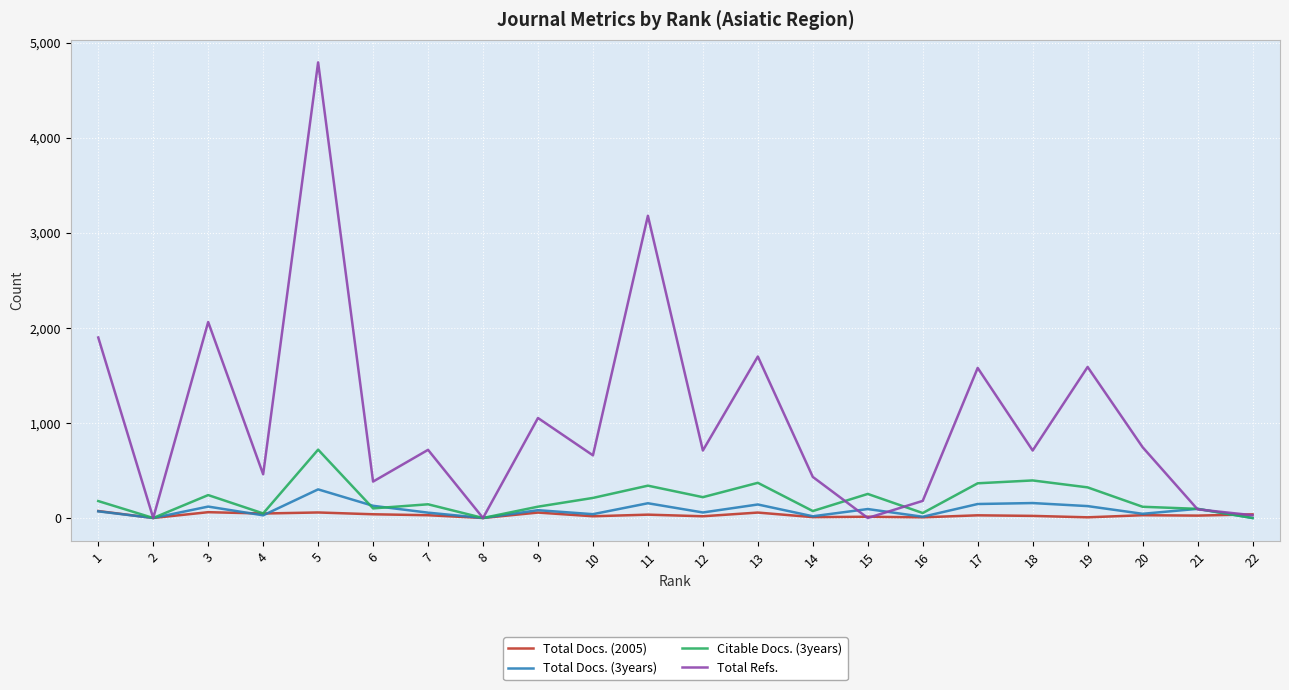

What is the maximum value for Total Refs.?

4794